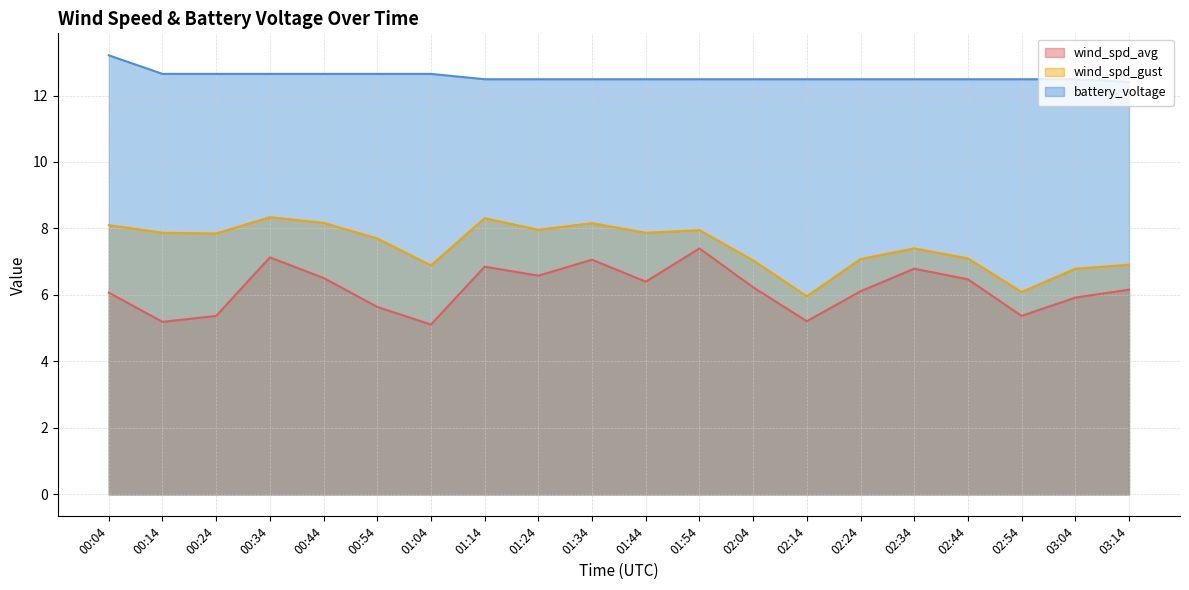

Is the value of wind_spd_gust at 03:14 greater than the value of wind_spd_avg at 00:44?

Yes